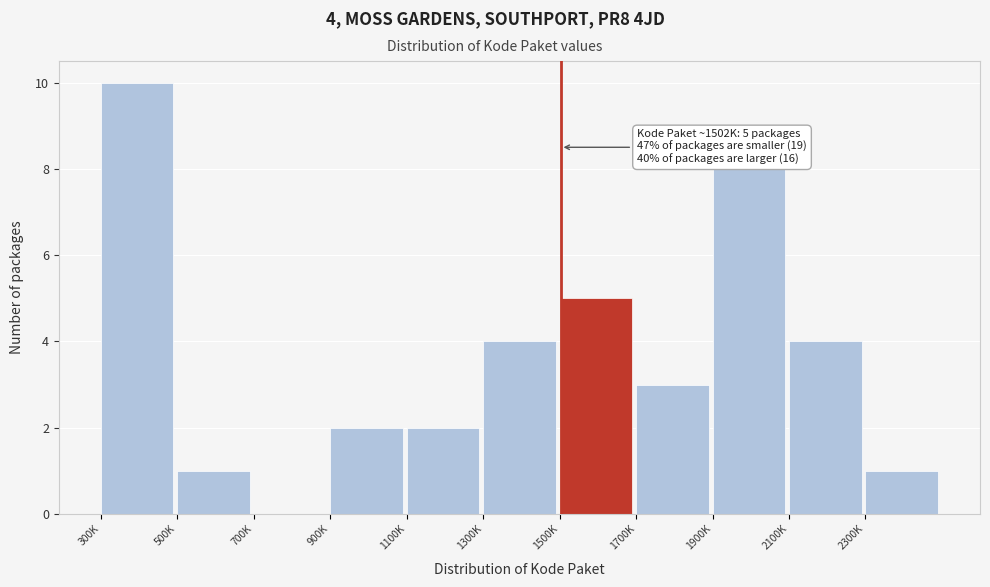

Reading left to right, transcribe all the data shown in this chart.

300K=10	500K=1	700K=0	900K=2	1100K=2	1300K=4	1500K=5	1700K=3	1900K=8	2100K=4	2300K=1